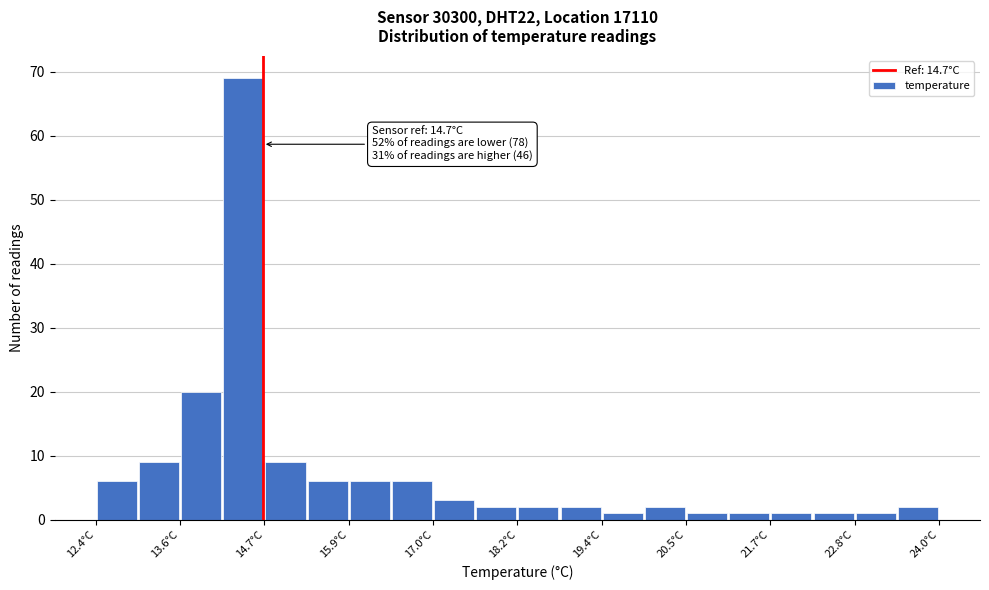

Read against the x-axis, roughly where is the centre of the tallest bar?

14.4